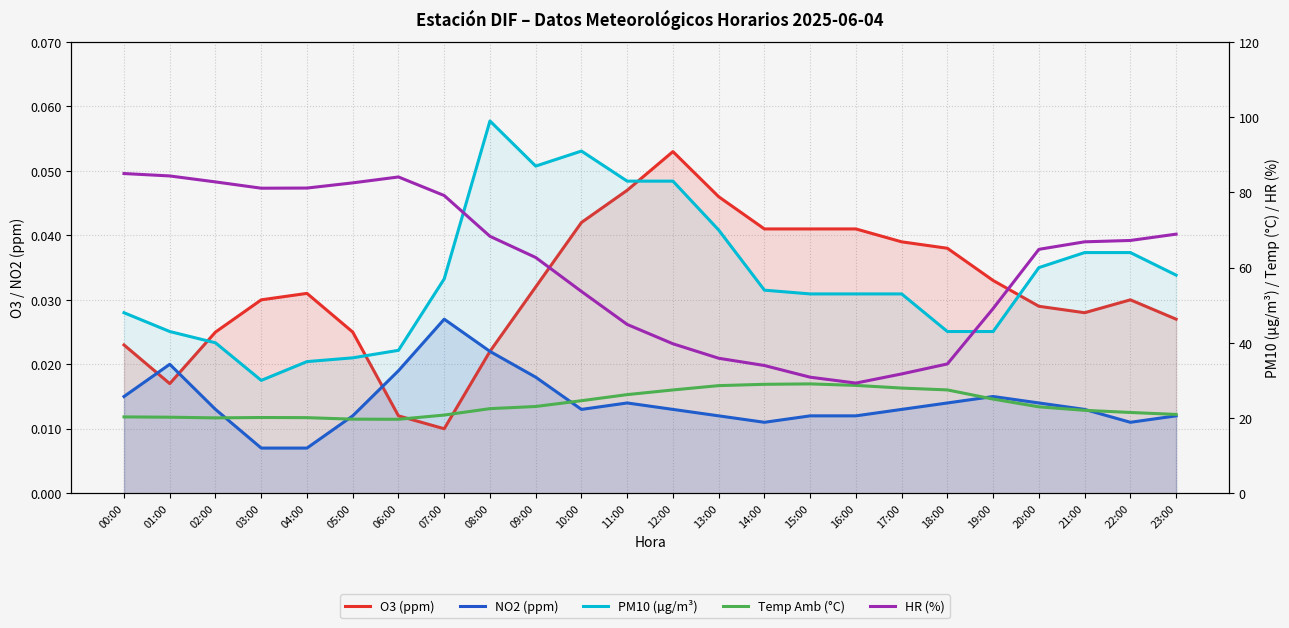

How many lines are shown in the chart?

5